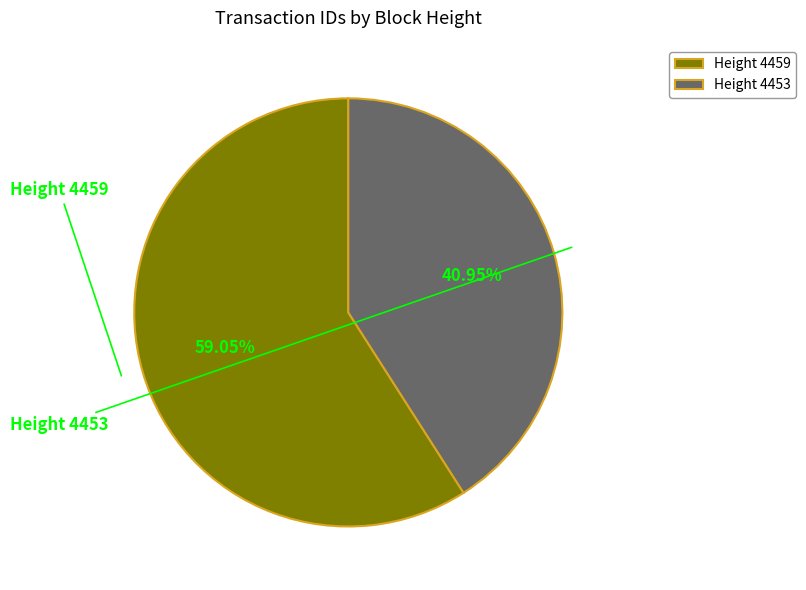

Is there a majority slice in this chart?

Yes